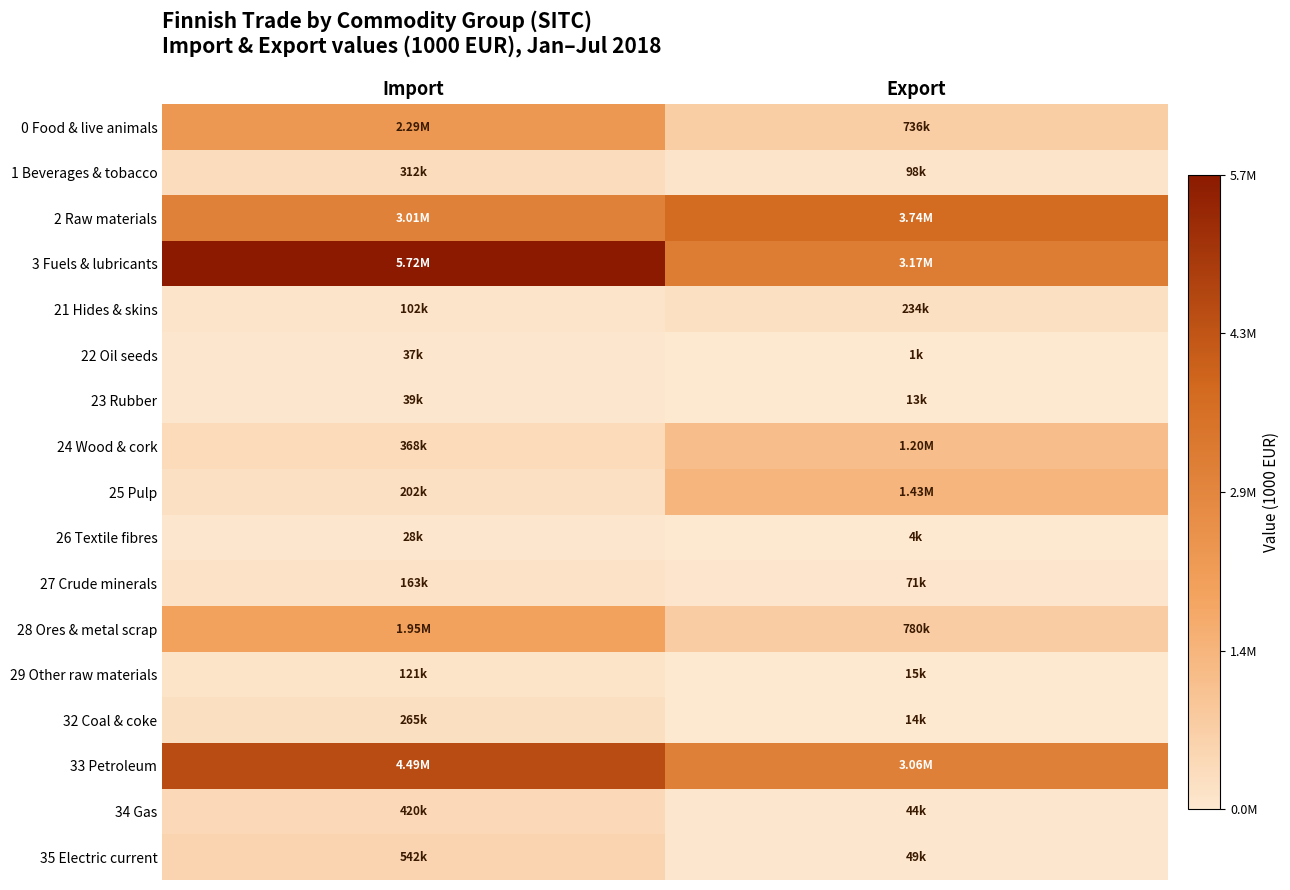

Reading left to right, extract all data points from this chart.

0 Food & live animals: Import=2293534	Export=736224
1 Beverages & tobacco: Import=311989	Export=98175
2 Raw materials: Import=3008397	Export=3741542
3 Fuels & lubricants: Import=5717767	Export=3165900
21 Hides & skins: Import=102225	Export=234258
22 Oil seeds: Import=37418	Export=912
23 Rubber: Import=39094	Export=13415
24 Wood & cork: Import=368071	Export=1197673
25 Pulp: Import=202375	Export=1425924
26 Textile fibres: Import=28252	Export=3880
27 Crude minerals: Import=162638	Export=70855
28 Ores & metal scrap: Import=1947485	Export=779594
29 Other raw materials: Import=120837	Export=15031
32 Coal & coke: Import=264600	Export=14325
33 Petroleum: Import=4491361	Export=3059202
34 Gas: Import=420085	Export=43682
35 Electric current: Import=541721	Export=48692